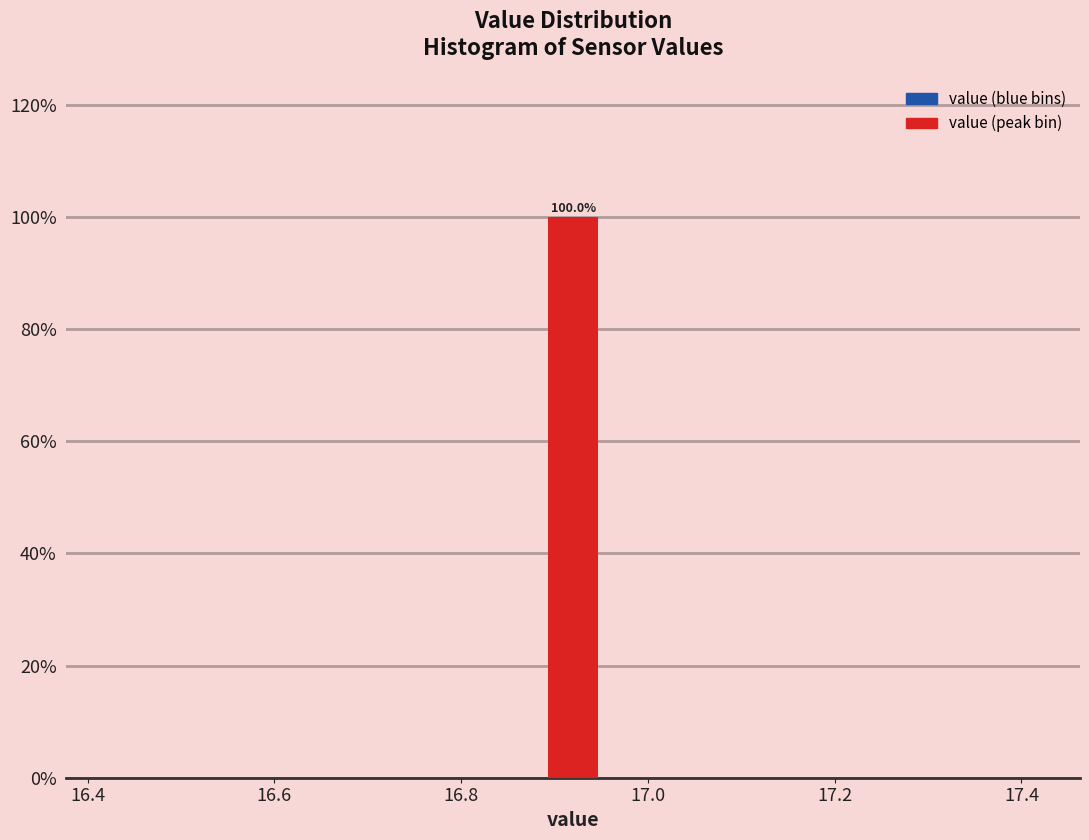

Around what value on the x-axis is the tallest bar? Give the approximate position of its centre, as read against the axis.

16.92